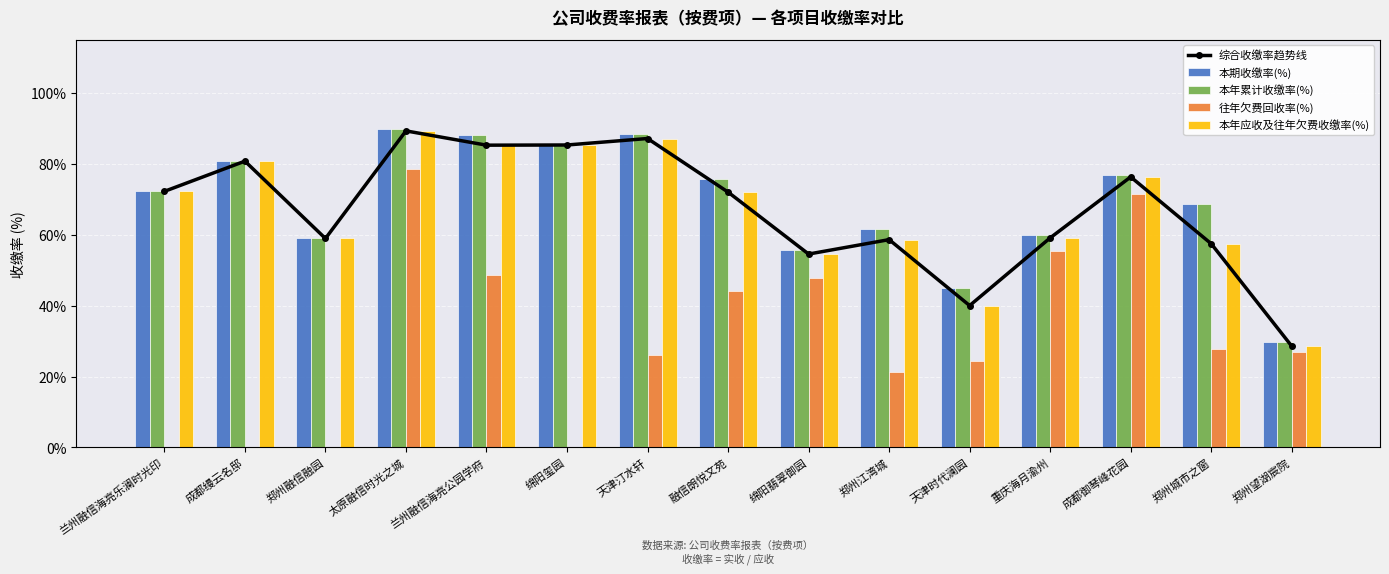

The 本年应收及往年欠费收缴率(%) series shows 72.0 at 融信朗悦文苑. True or false?

True